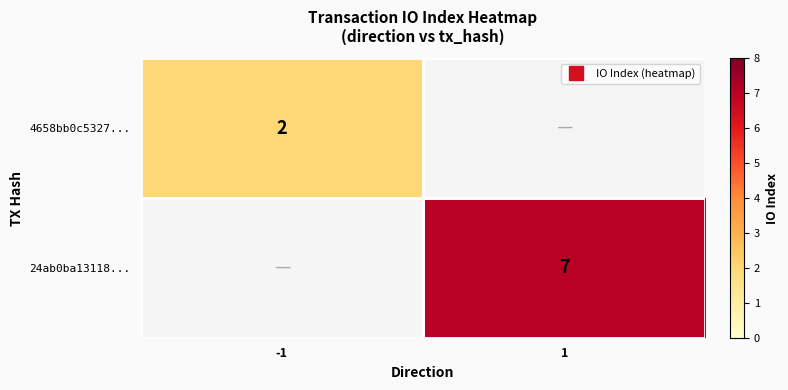

At how many categories does at least one series exceed 4?

1